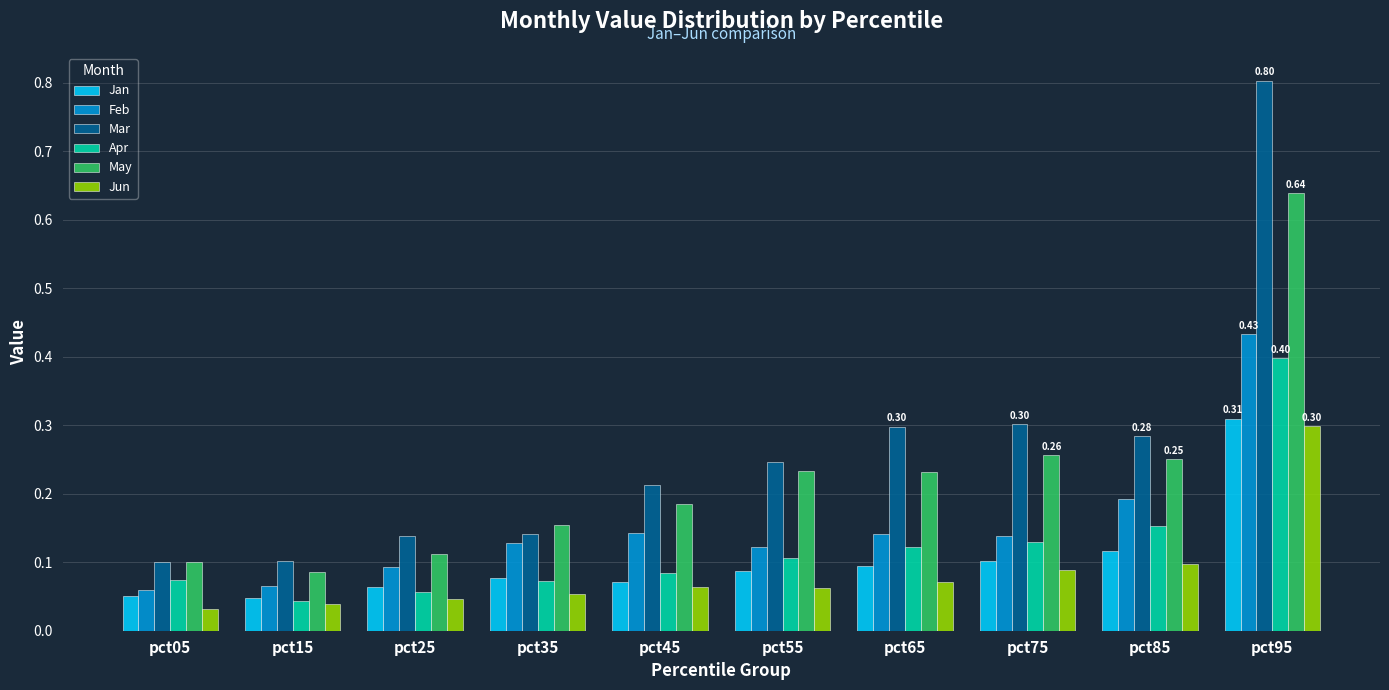

Which series has the largest total across all categories?

Mar